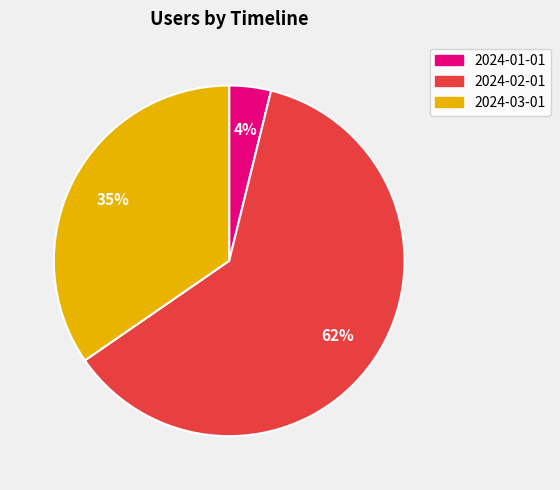

True or false: 2024-03-01 accounts for 23% of the total.

False